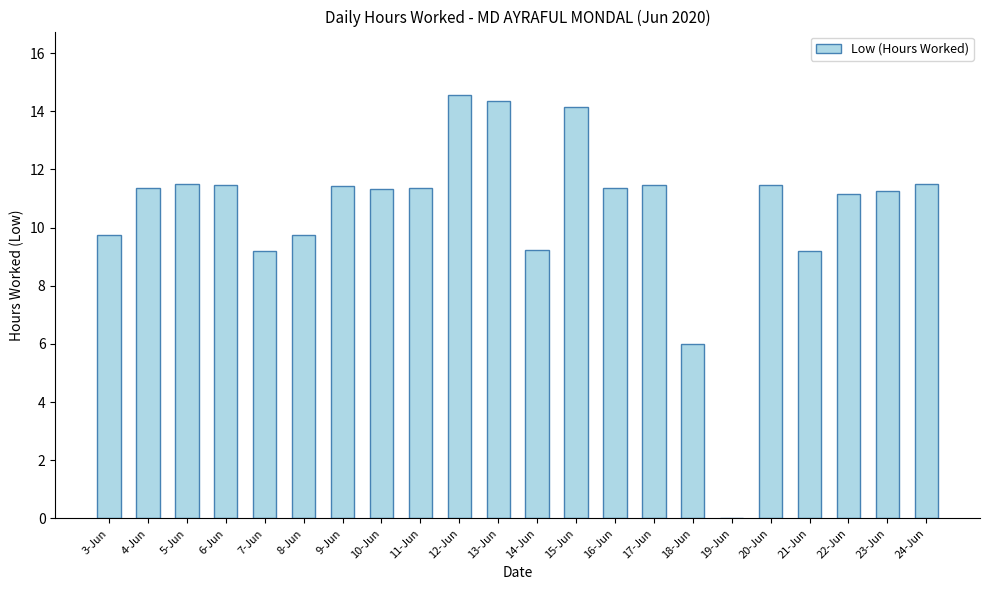

Where is the data nearest to the value 7?

18-Jun